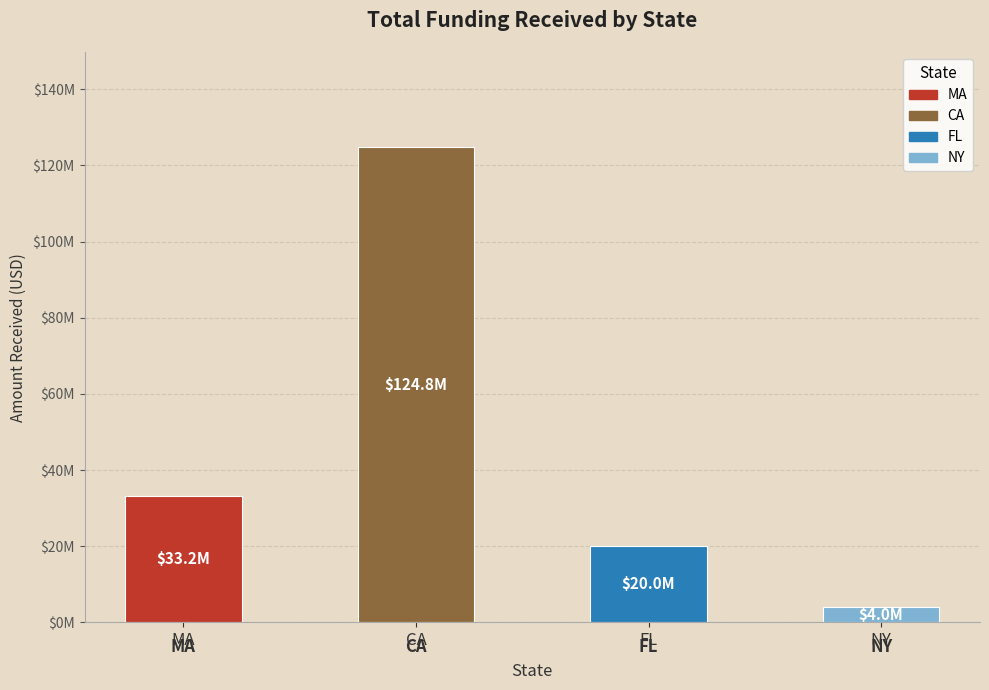

What is the sum of all values?

181999526